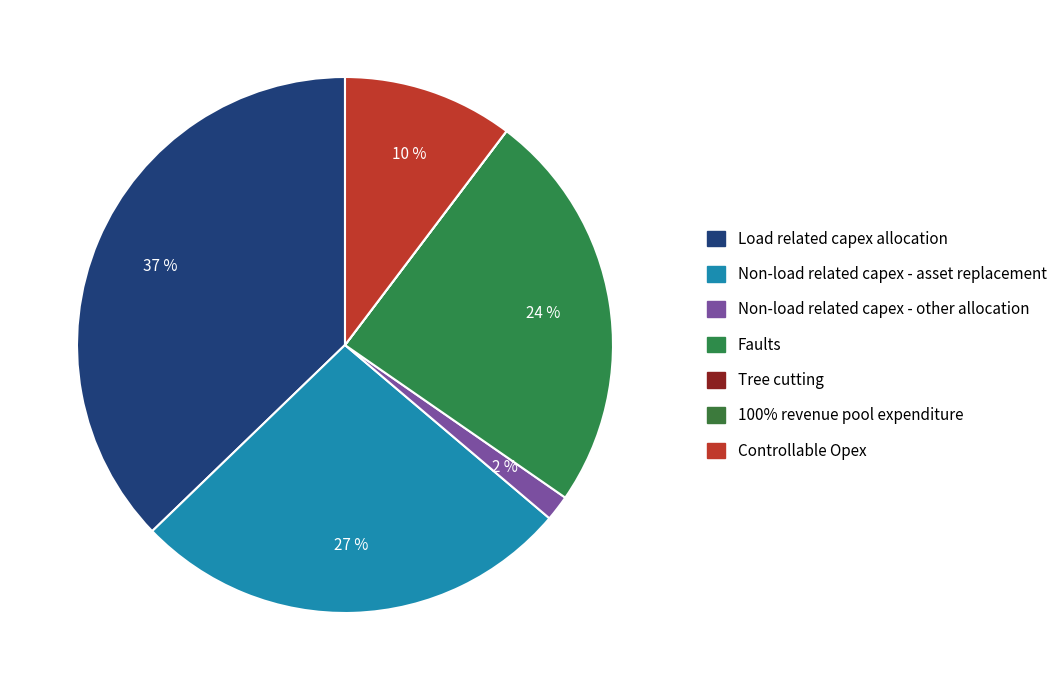

Rank the categories by value from highest to lowest.

Load related capex allocation, Non-load related capex - asset replacement, Faults, Controllable Opex, Non-load related capex - other allocation, Tree cutting, 100% revenue pool expenditure